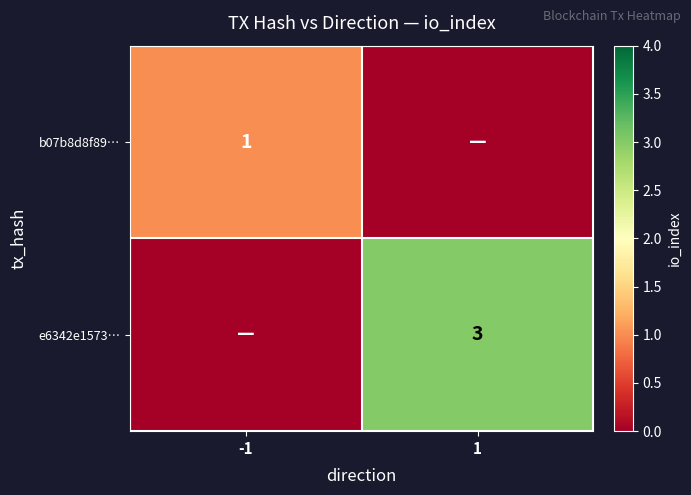

True or false: e6342e1573… has a value of 3 at 1.

True